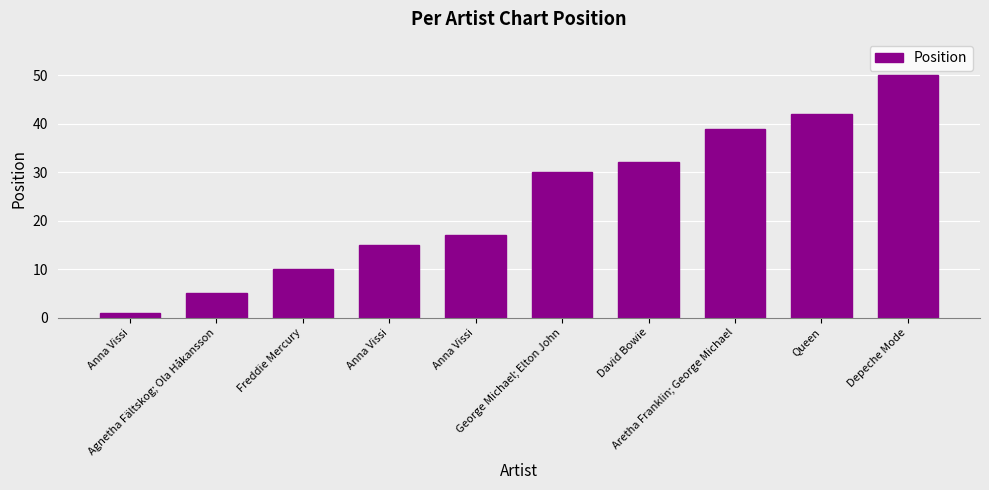

At which label does the data first exceed 30?

David Bowie